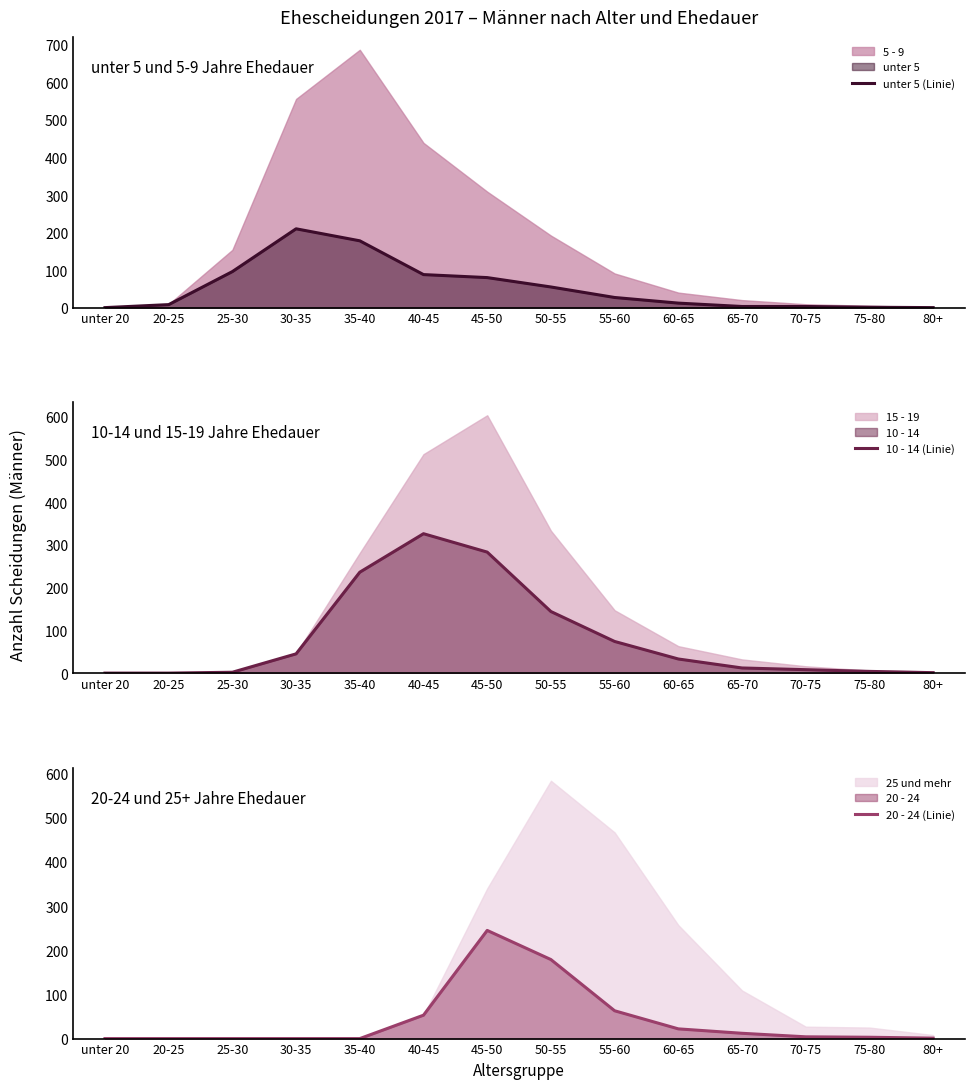

Between 50-55 and 60-65, which series saw the biggest shift?

20 - 24 (Linie)